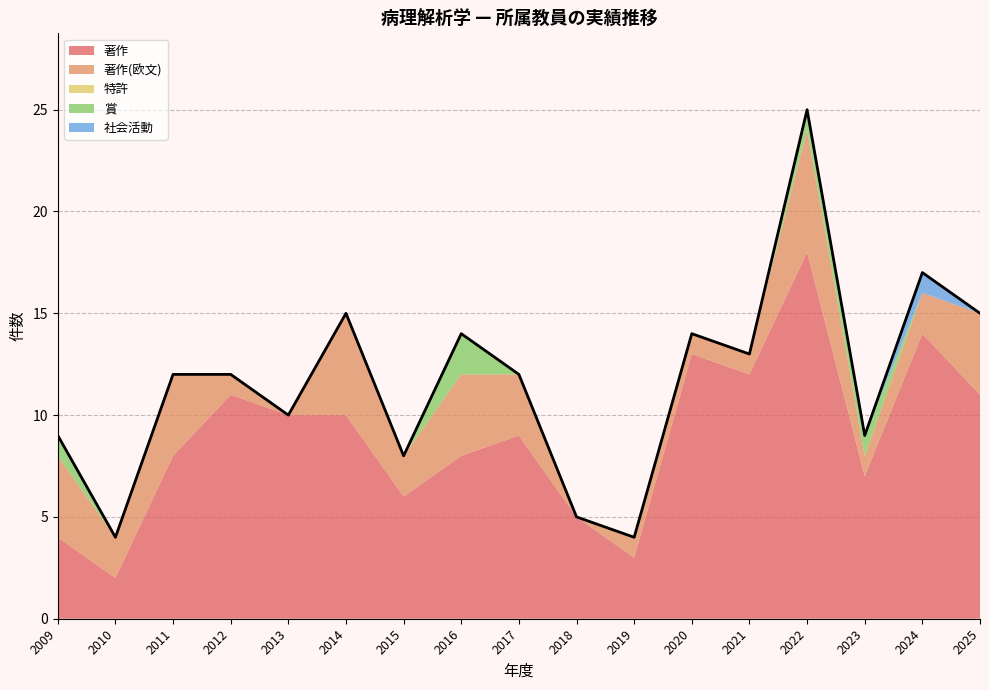

The 社会活動 series shows 0 at 2019. True or false?

True